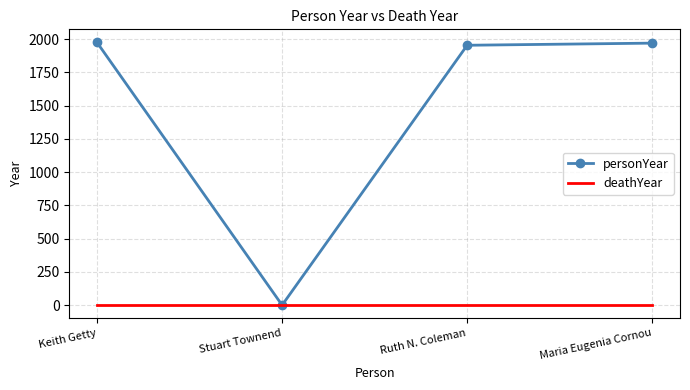

What is the maximum value for personYear?

1974